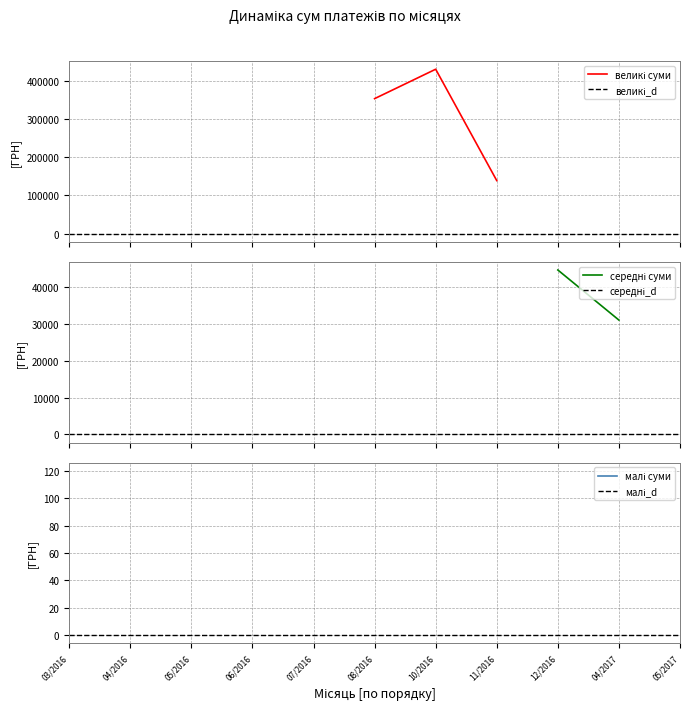

True or false: великі_d and середні_d cross at least once.

False